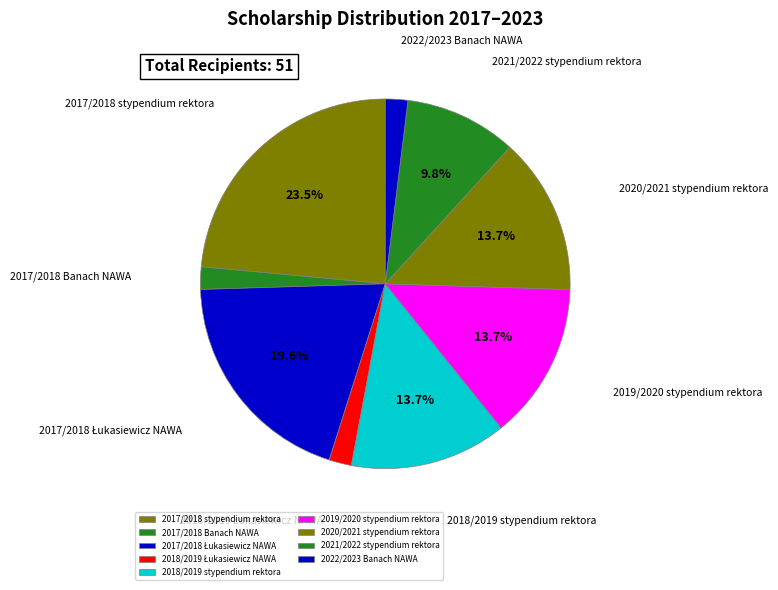

Approximately how many times larger is the value at 2021/2022 stypendium rektora compared to 2017/2018 stypendium rektora?

0.4